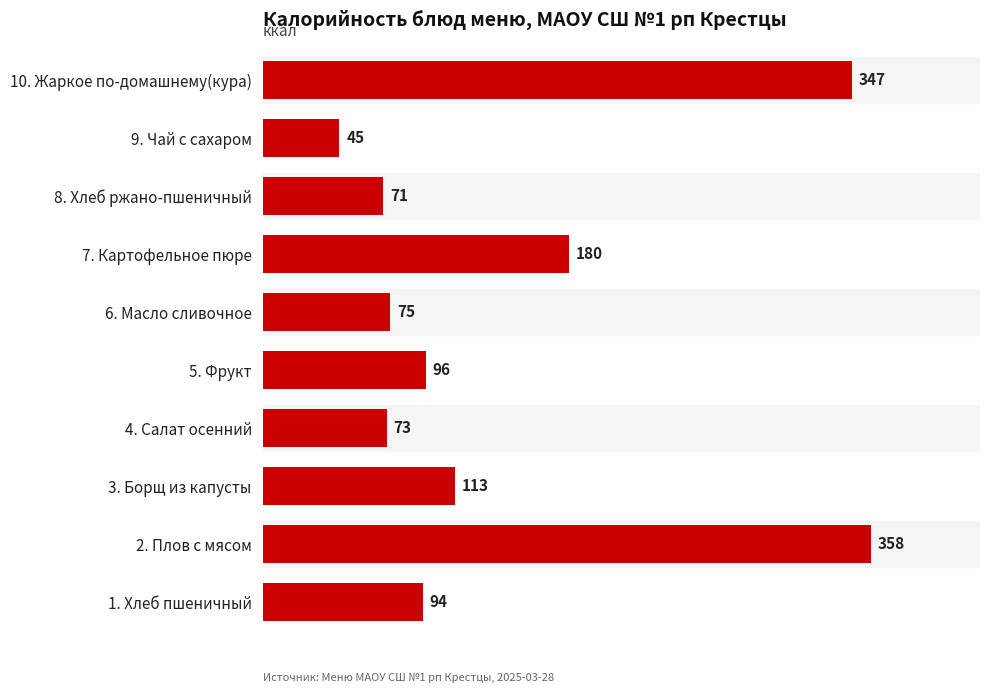

List the labels in order of value, smallest first.

9. Чай с сахаром, 8. Хлеб ржано-пшеничный, 4. Салат осенний, 6. Масло сливочное, 1. Хлеб пшеничный, 5. Фрукт, 3. Борщ из капусты, 7. Картофельное пюре, 10. Жаркое по-домашнему(кура), 2. Плов с мясом